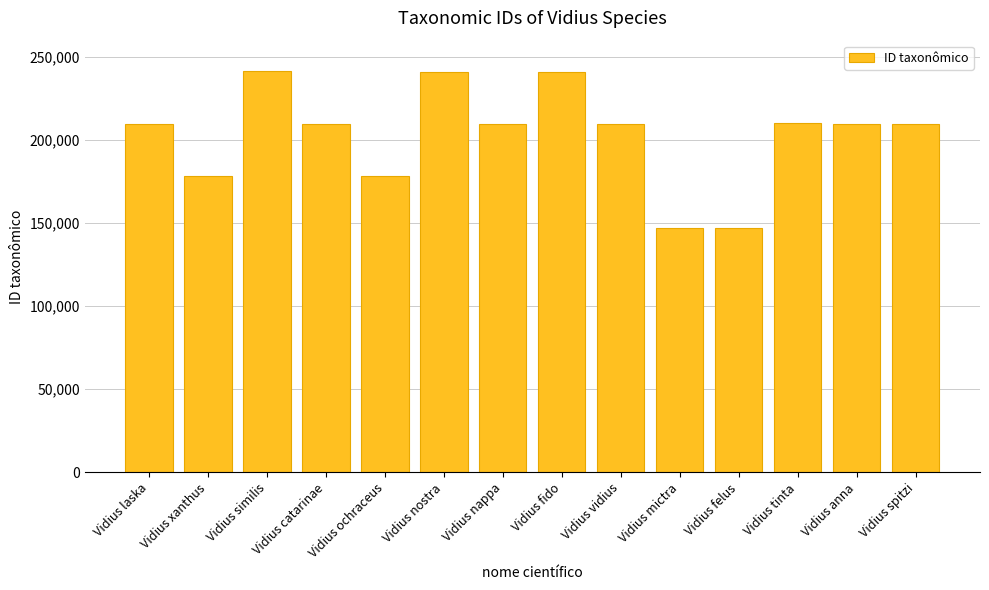

What is the change in value from Vidius ochraceus to Vidius vidius?

+31312